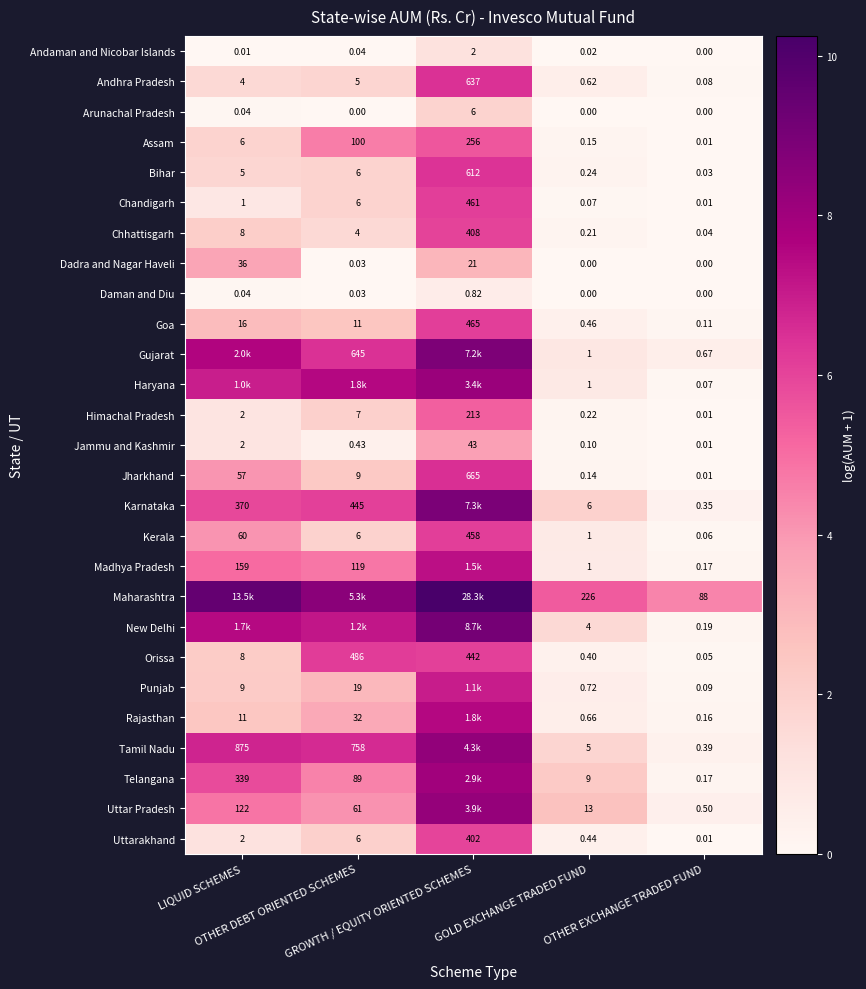

List the series in order of their peak value, lowest first.

Daman and Diu, Andaman and Nicobar Islands, Arunachal Pradesh, Dadra and Nagar Haveli, Jammu and Kashmir, Himachal Pradesh, Assam, Uttarakhand, Chhattisgarh, Kerala, Chandigarh, Goa, Orissa, Bihar, Andhra Pradesh, Jharkhand, Punjab, Madhya Pradesh, Rajasthan, Telangana, Haryana, Uttar Pradesh, Tamil Nadu, Gujarat, Karnataka, New Delhi, Maharashtra